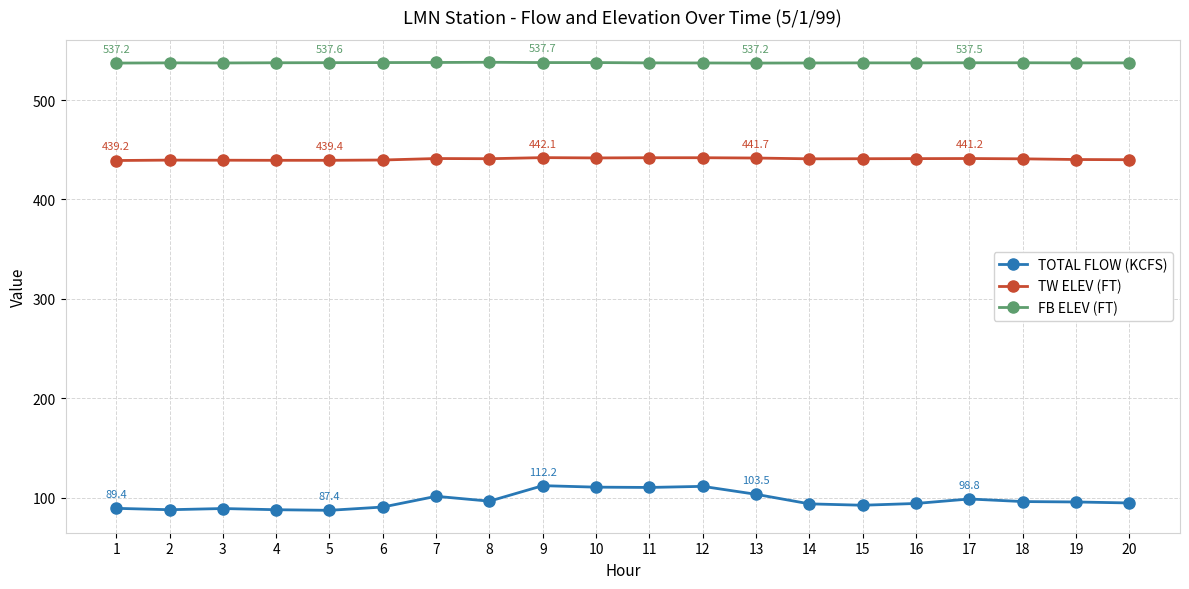

Rank the series by their average value, from lowest to highest.

TOTAL FLOW (KCFS), TW ELEV (FT), FB ELEV (FT)